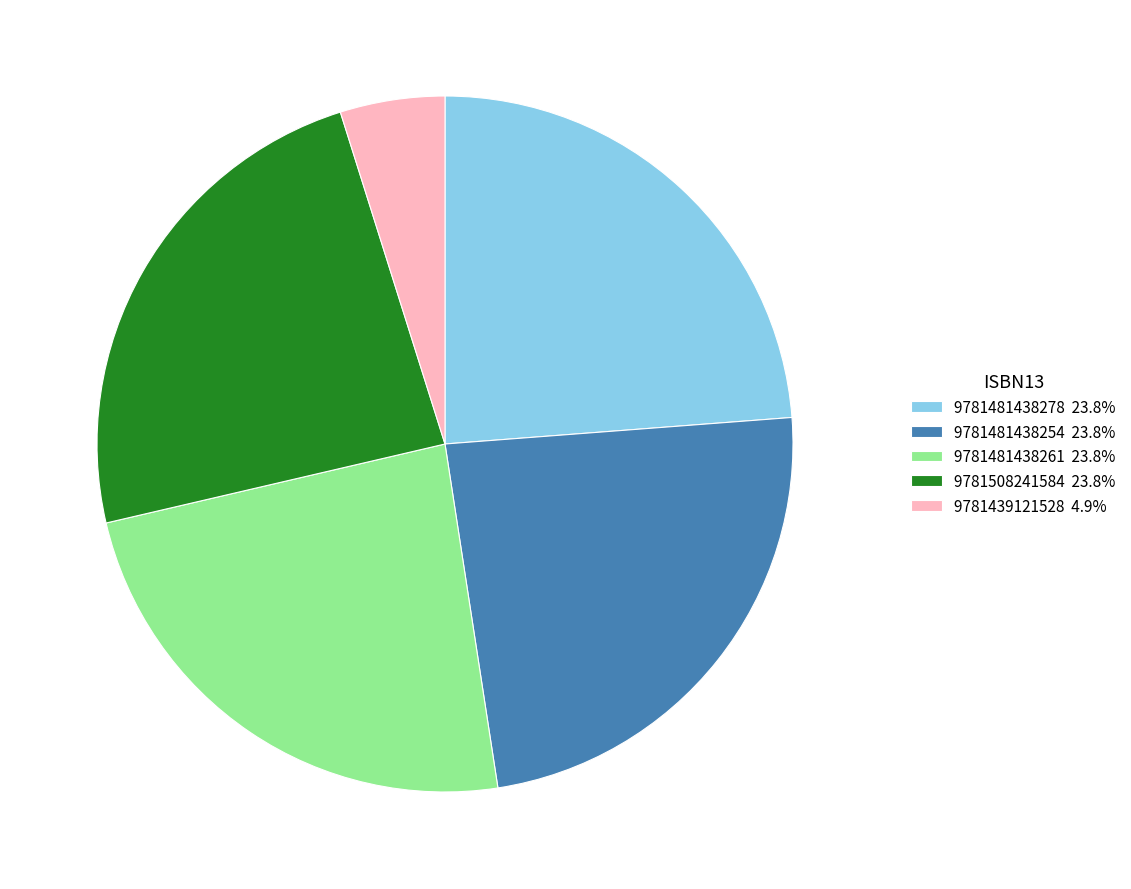

How many slices are in this pie chart?

5